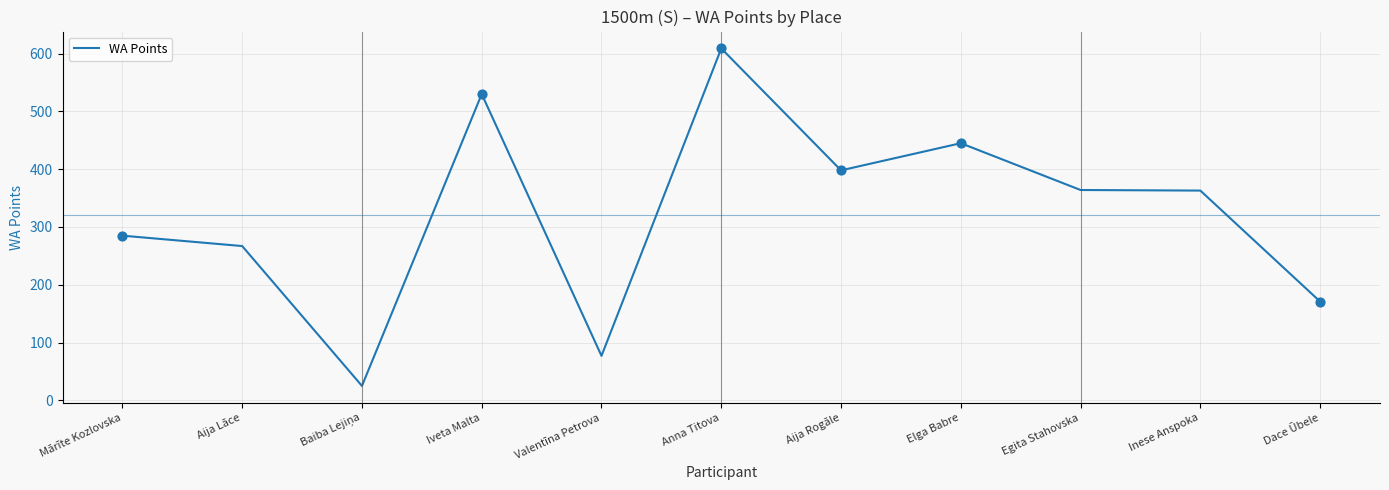

Which has a higher value, Elga Babre or Mārīte Kozlovska?

Elga Babre